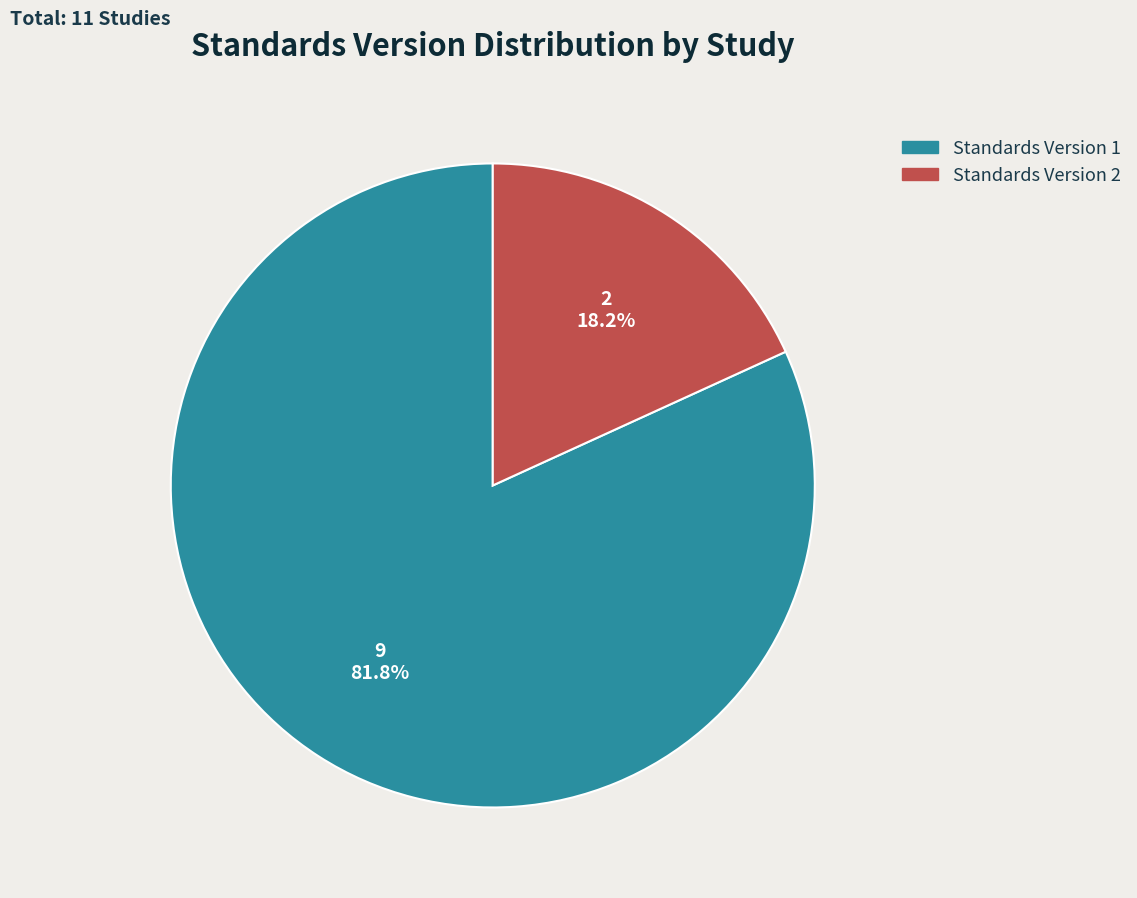

Does any single category account for the majority?

Yes